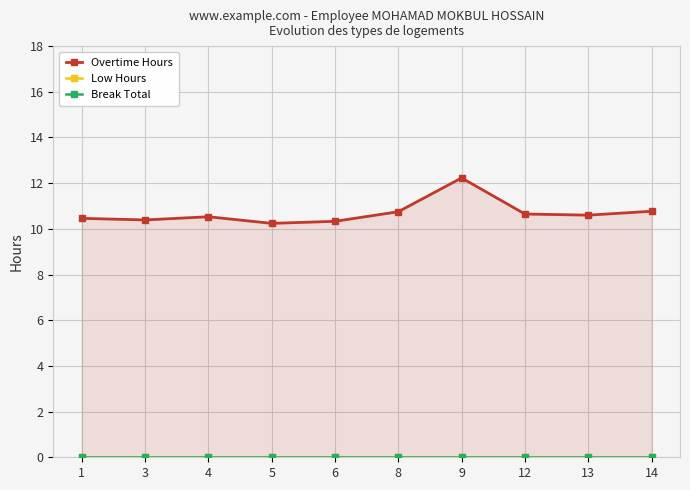

True or false: Low Hours and Break Total cross at least once.

False